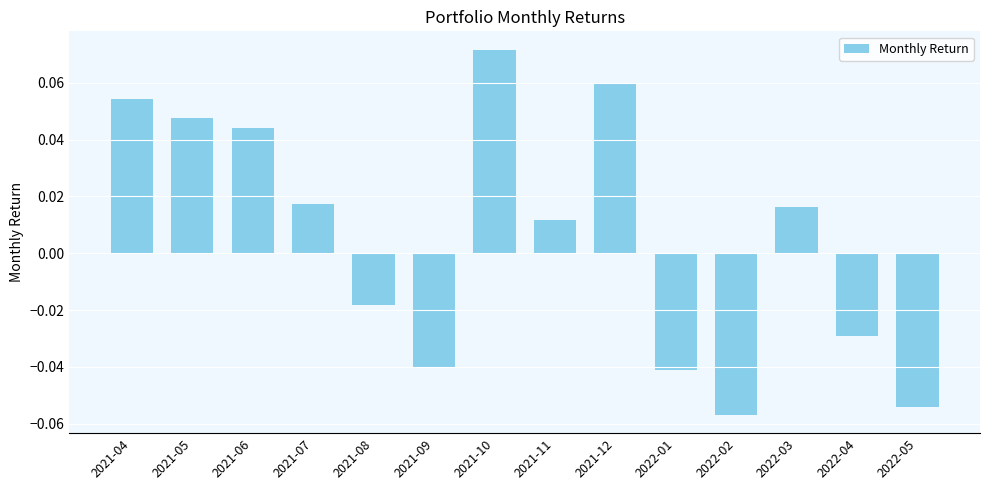

How many data points are less than 0?

6